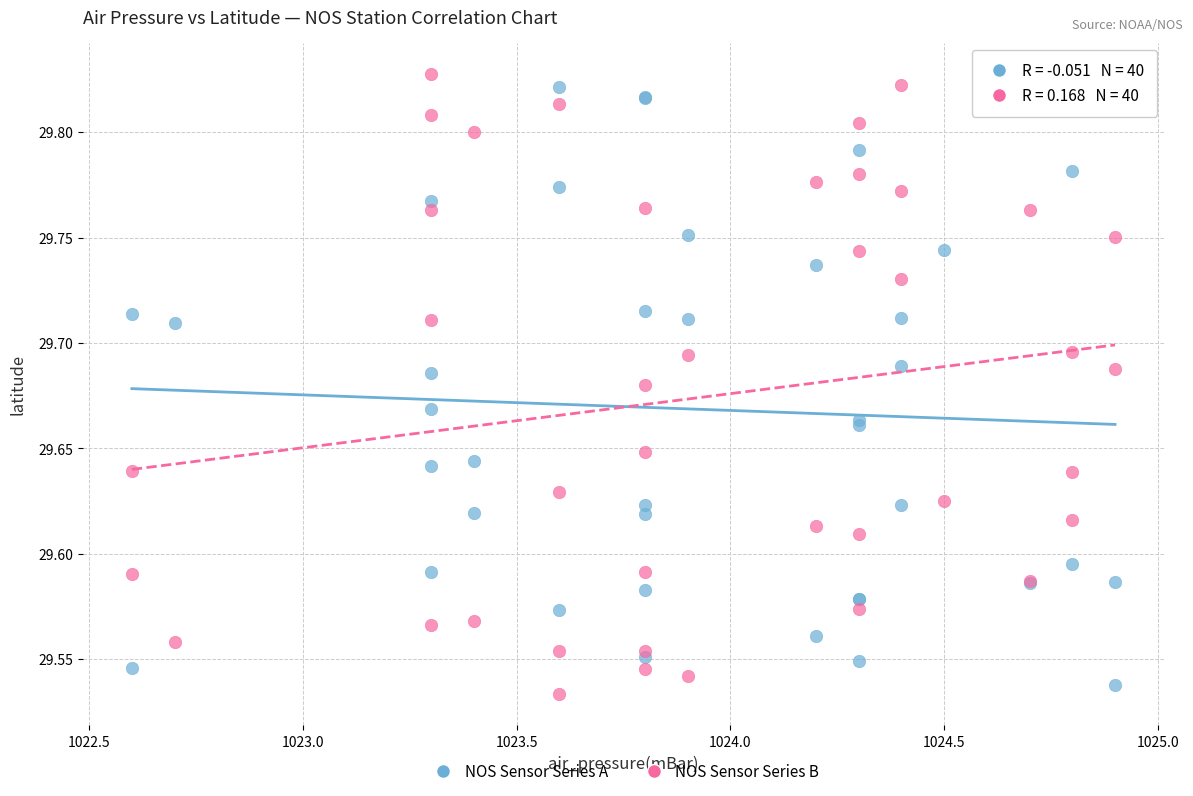

What are all the series names shown in the legend?

NOS Sensor Series A, NOS Sensor Series B